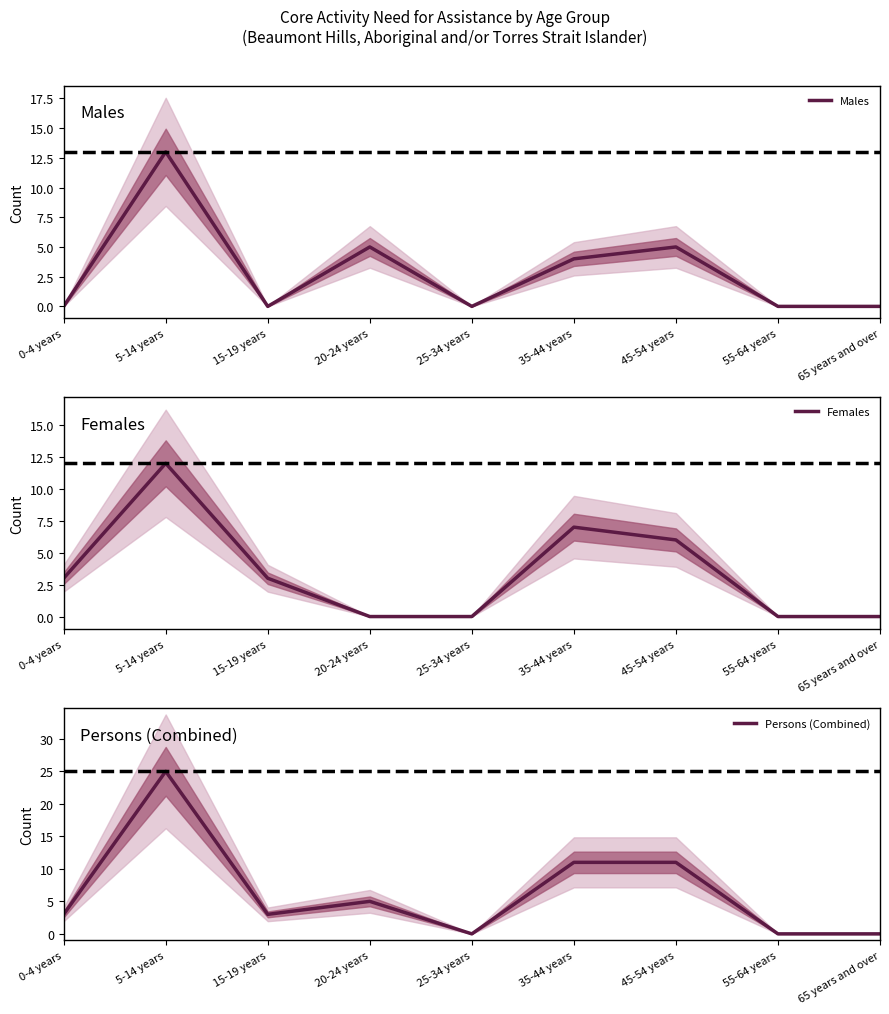

What are all the series names shown in the legend?

Males, Females, Persons (Combined)